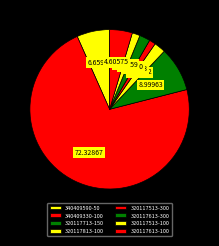

Is the sum of 320117613-300 and 340409330-100 greater than half?

Yes